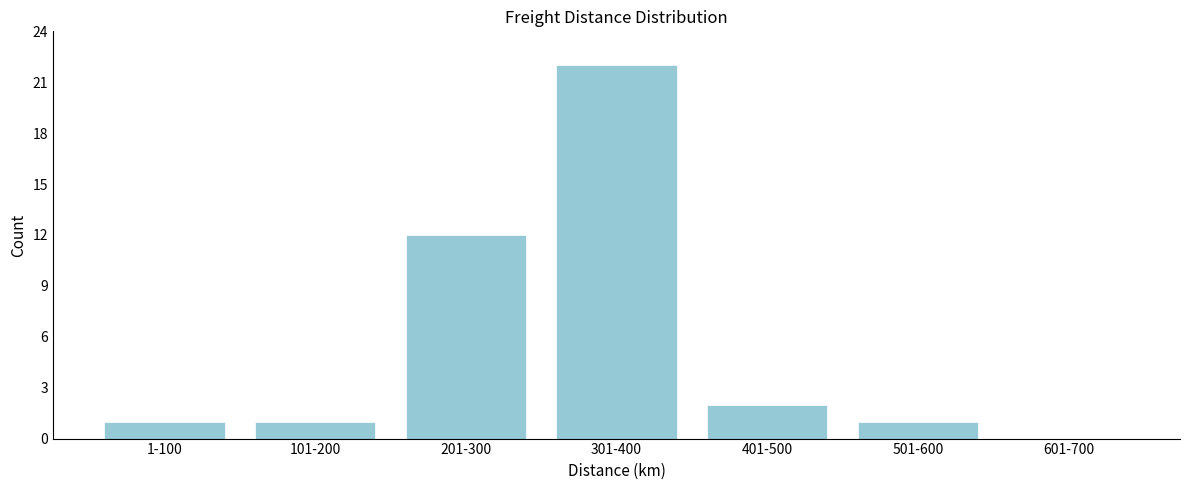

Reading left to right, list all the values displayed in this chart.

1-100=1	101-200=1	201-300=12	301-400=22	401-500=2	501-600=1	601-700=0